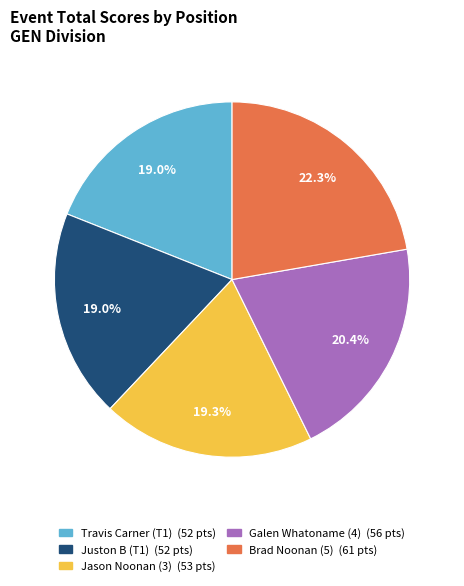

To the nearest percent, what portion does Jason Noonan (3) represent?

19%